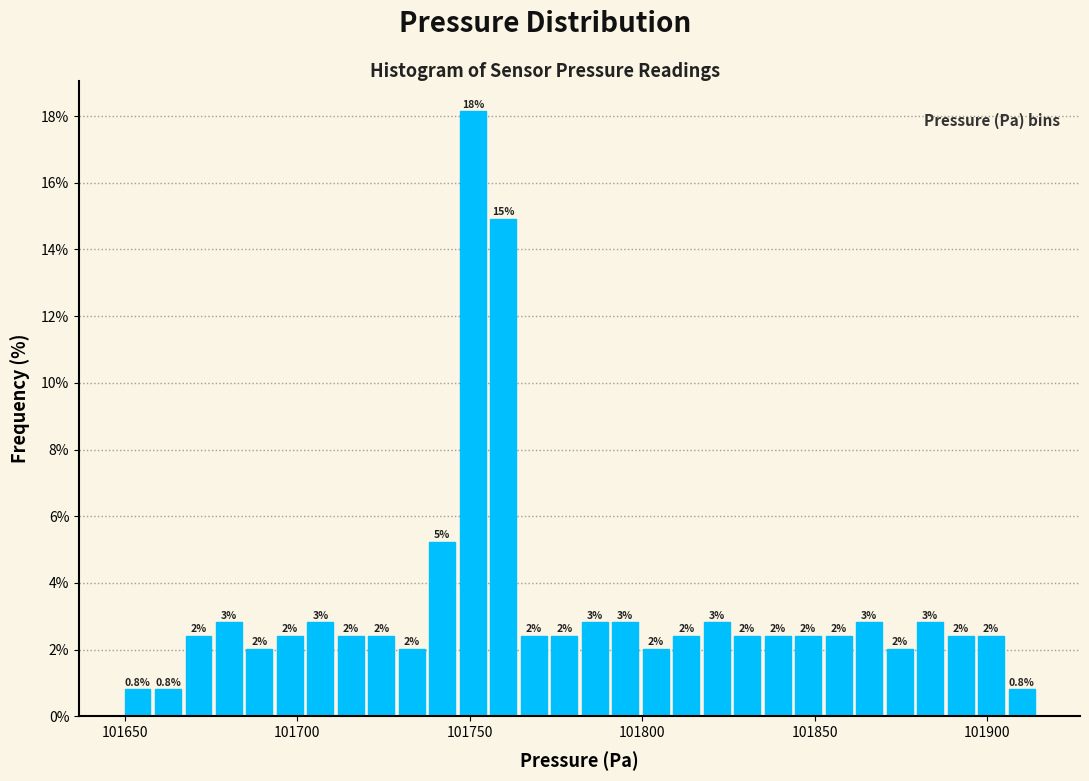

Around what value on the x-axis is the tallest bar? Give the approximate position of its centre, as read against the axis.

101750